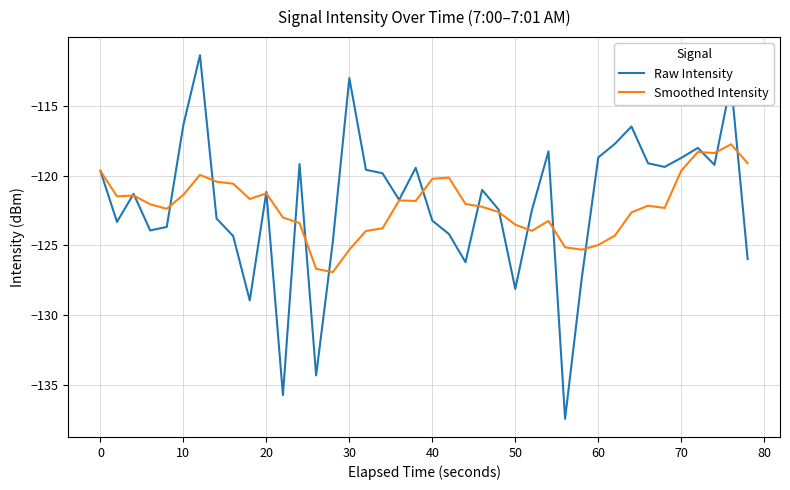

Which series has the largest range (max minus min)?

Raw Intensity